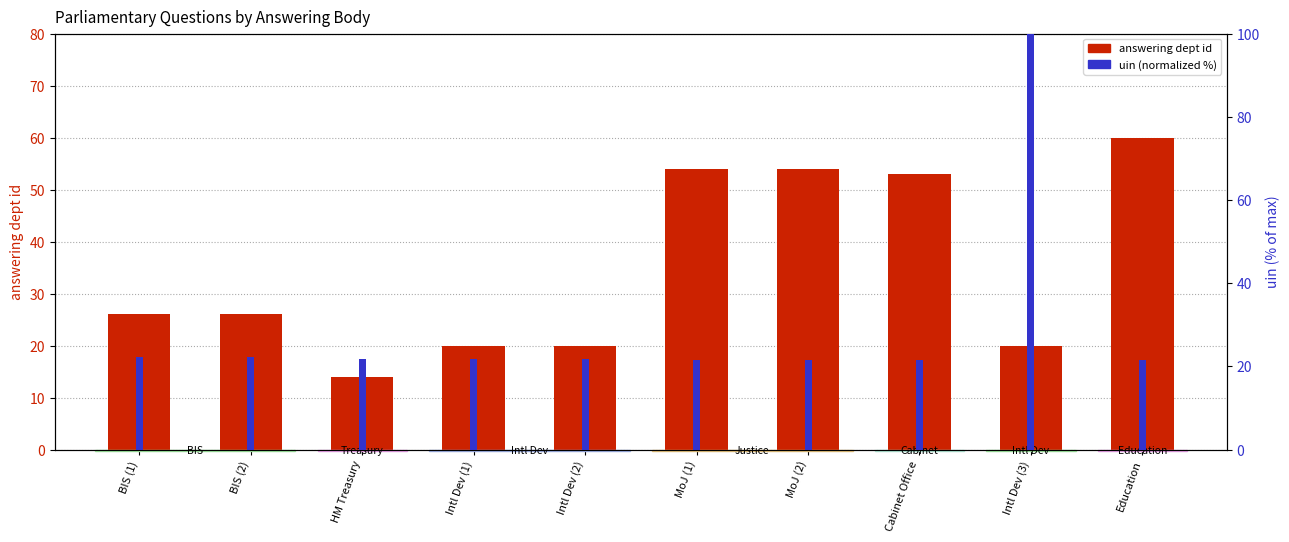

Is the value of answering dept id at HM Treasury greater than the value of uin (normalized) at MoJ (2)?

No